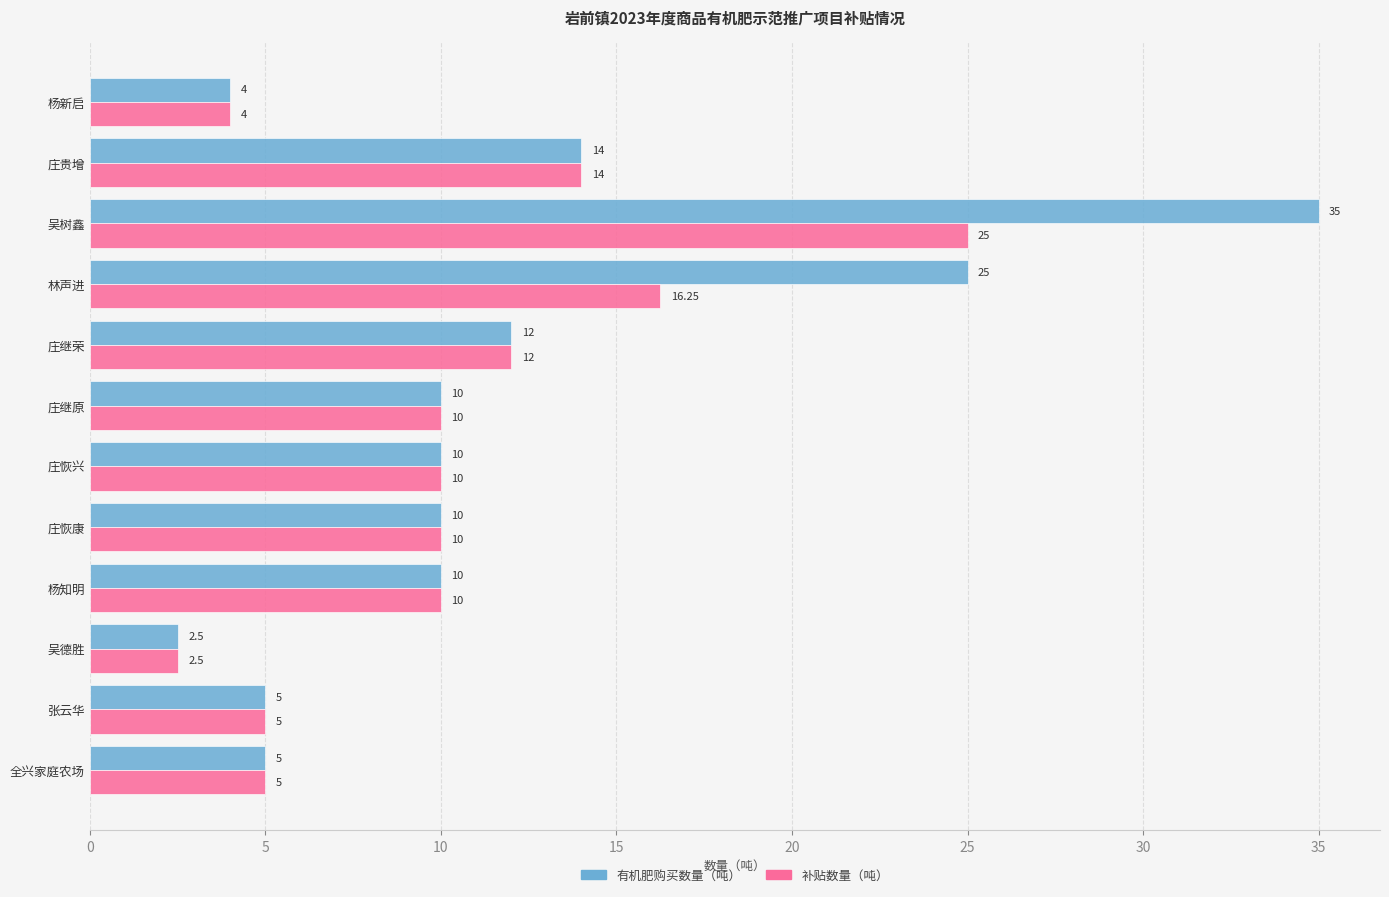

How many series are shown in this chart?

2